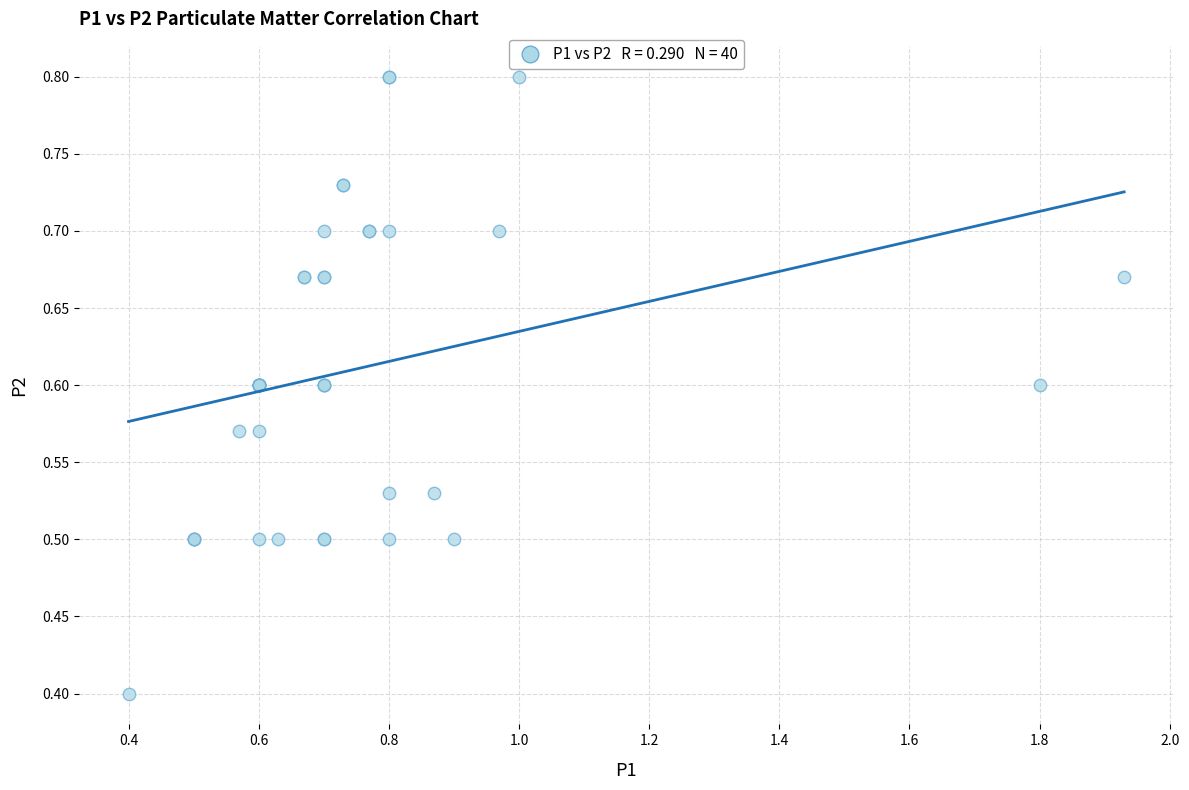

What Y value in the scatter plot is closest to 0?

0.4